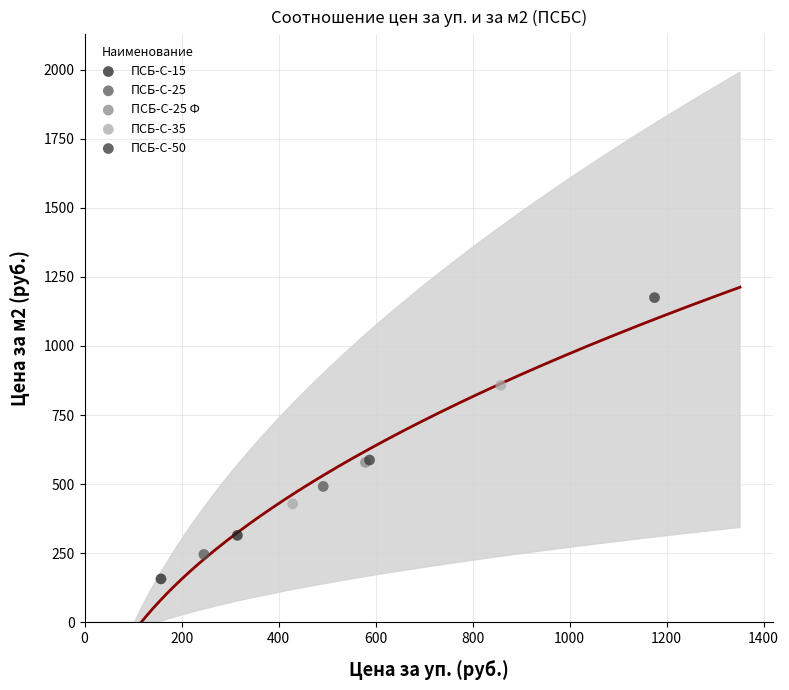

Which series reaches the minimum Y coordinate?

ПСБ-С-15